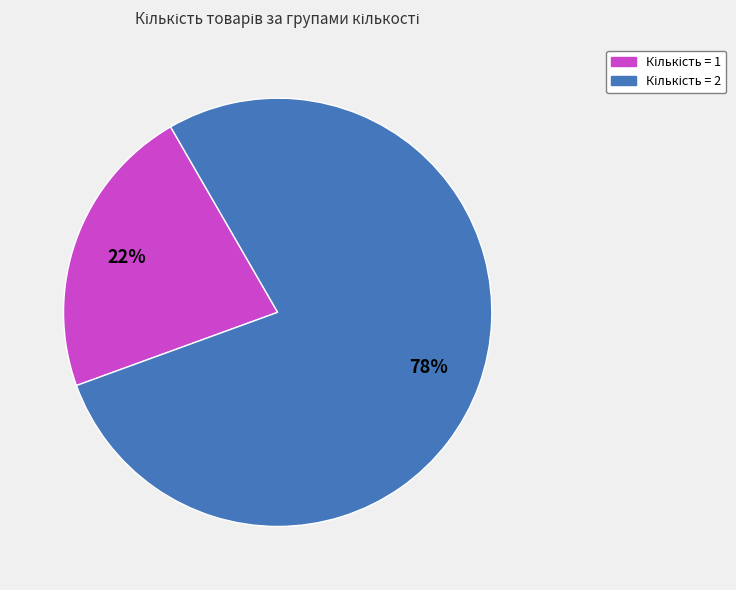

Does any single category account for the majority?

Yes